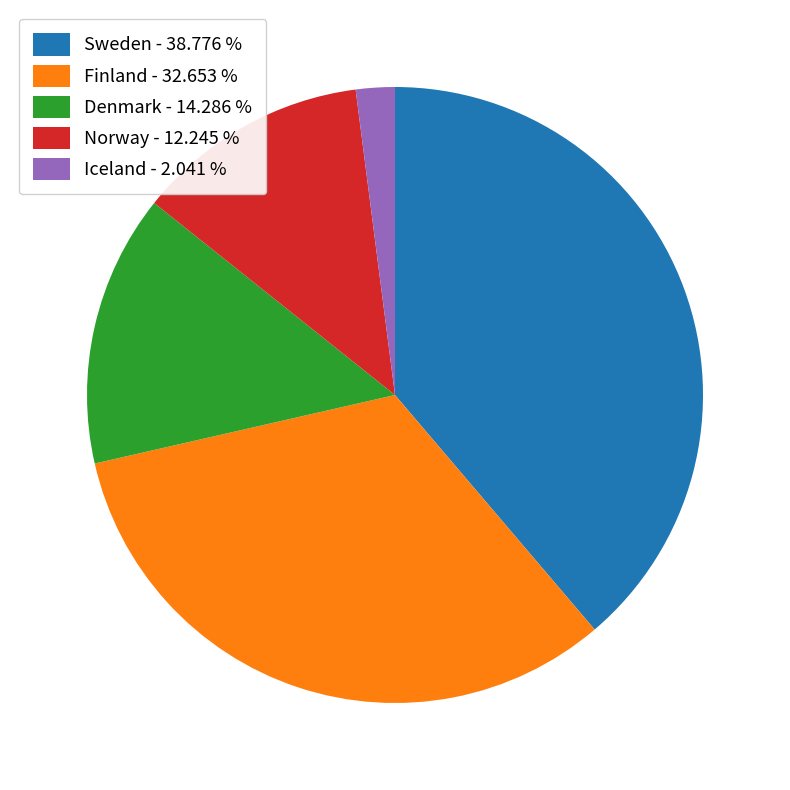

Is the sum of Norway - 12.245 % and Finland - 32.653 % greater than half?

No